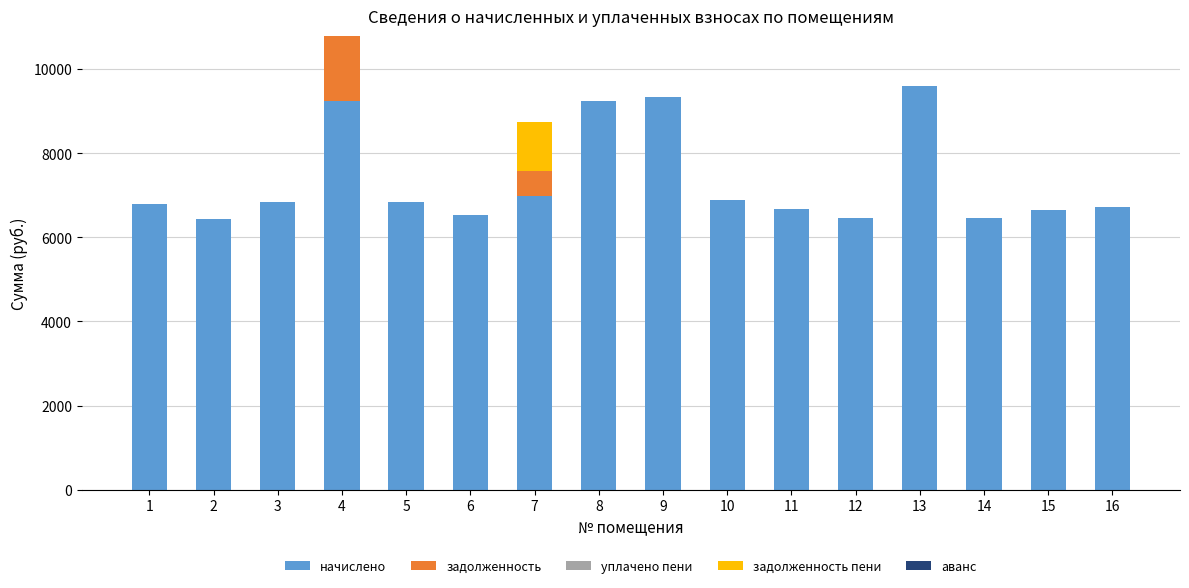

What is the total value across all series at 1?

6789.6